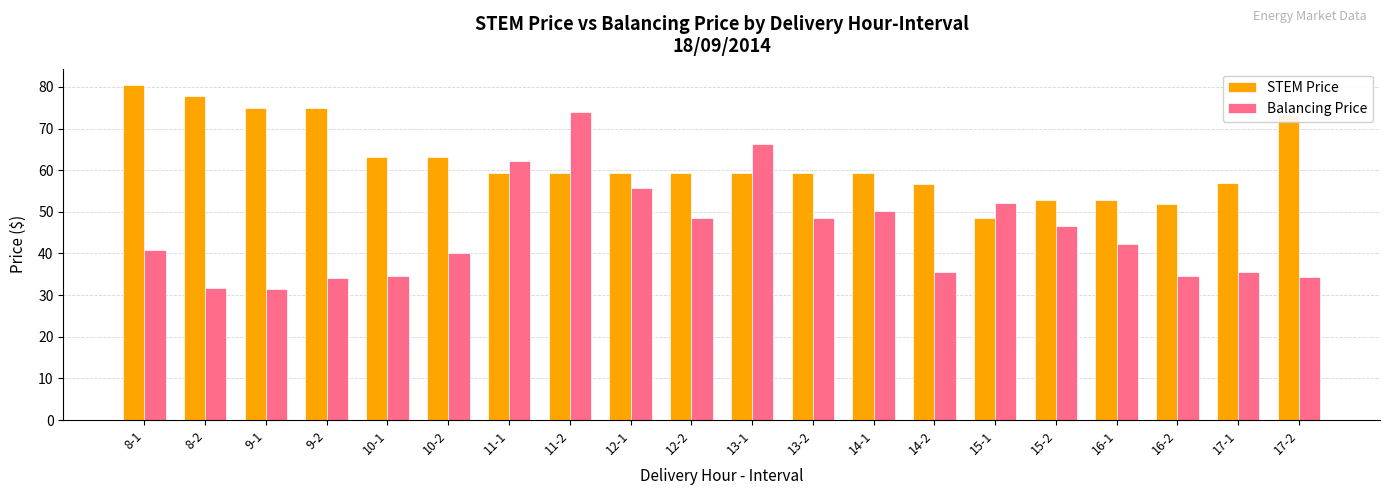

The value of STEM Price at 11-2 is 59.3. True or false?

True